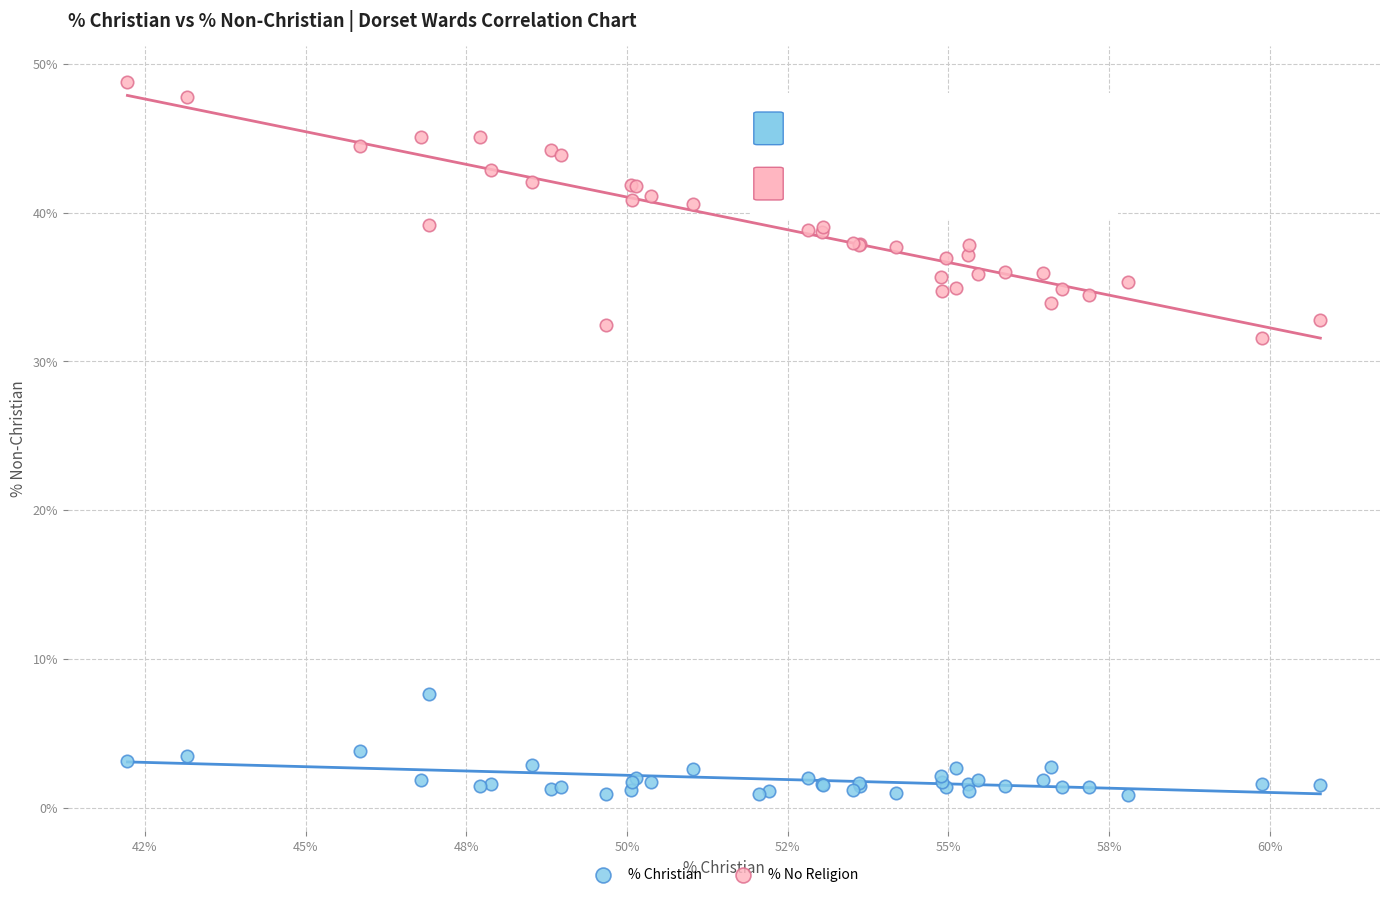

Which series has the largest Y range (max minus min)?

% No Religion